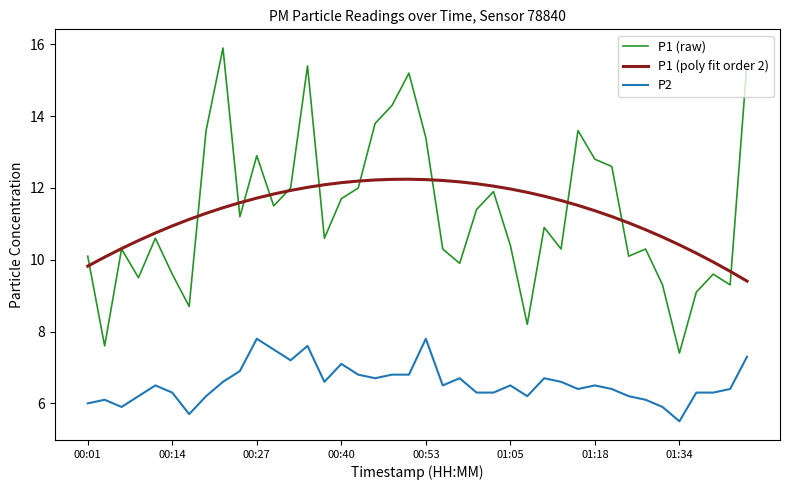

Which series has the largest range (max minus min)?

P1 (raw)